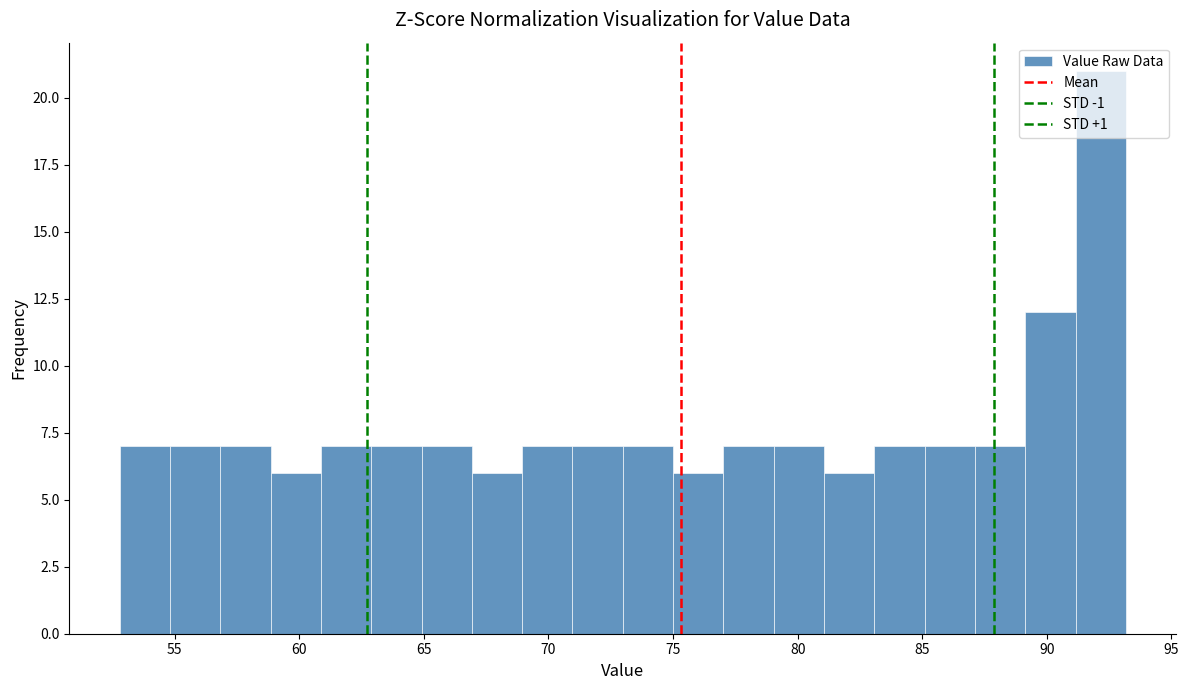

Reading left to right, list every bar in this chart as the range it spans on the x-axis followed by its height. Neither the bar edges nor the heights are printed on the chart, so give them approximately, as read against the axes.

53 to 55: 7
55 to 57: 7
57 to 59: 7
59 to 61: 6
61 to 63: 7
63 to 65: 7
65 to 67: 7
67 to 69: 6
69 to 71: 7
71 to 73: 7
73 to 75: 7
75 to 77: 6
77 to 79: 7
79 to 81: 7
81 to 83: 6
83 to 85: 7
85 to 87: 7
87 to 89: 7
89 to 91: 12
91 to 93: 21